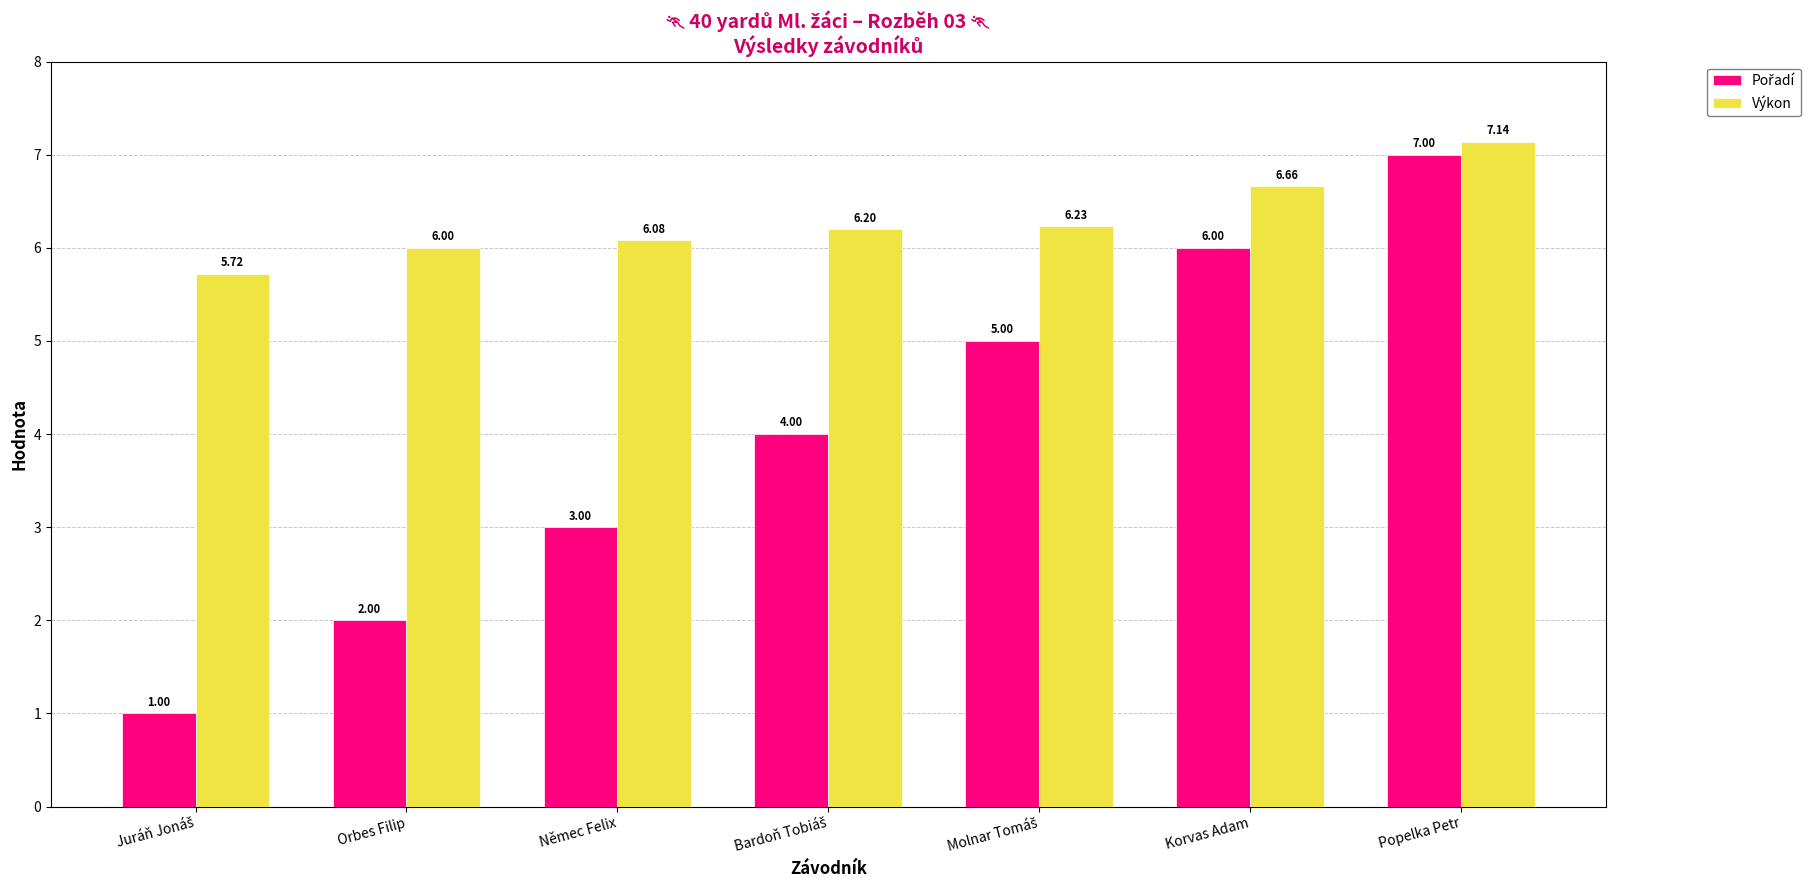

What is the difference between the maximum and minimum values in the Výkon series?

1.4